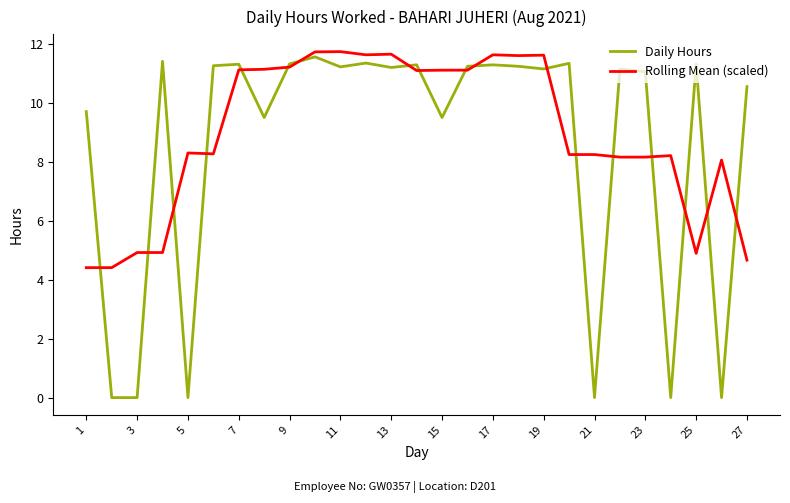

Count the number of data series in this chart.

2